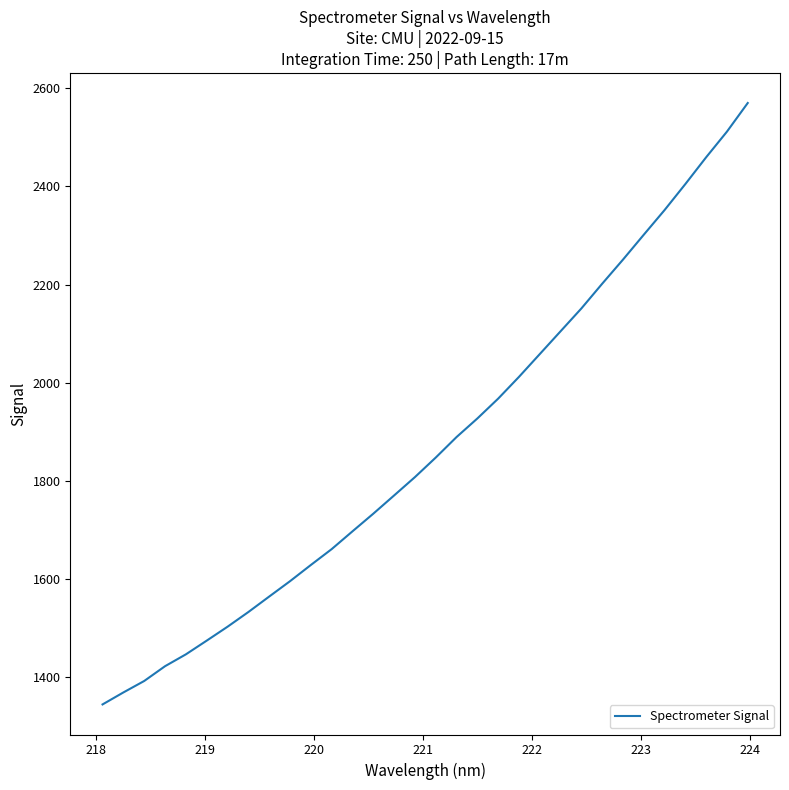

True or false: there are more than 0 points higher than both neighbors.

False